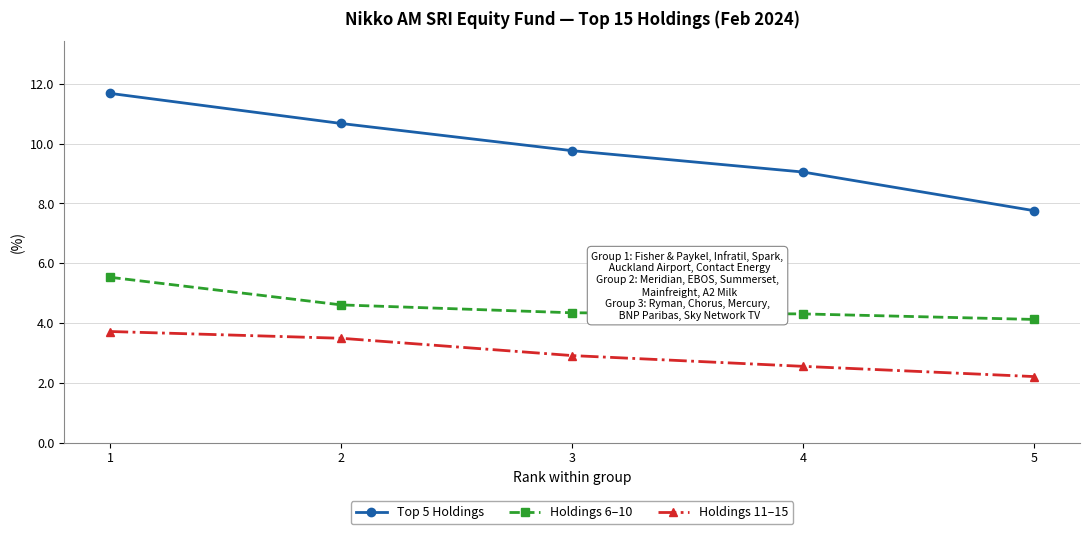

What is the greatest value displayed?

11.7